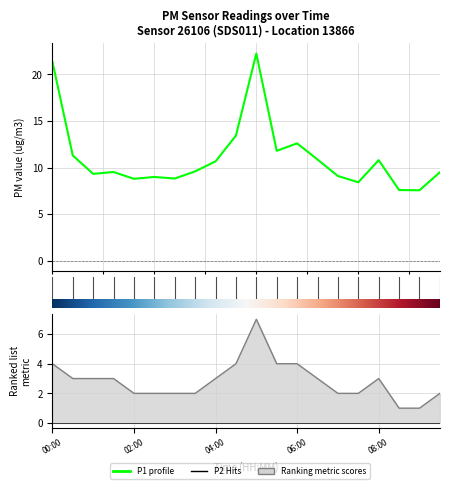

Rank the categories by value from lowest to highest.

09:00, 08:30, 07:30, 02:00, 03:00, 02:30, 07:00, 01:00, 09:30, 01:30, 03:30, 04:00, 08:00, 06:30, 00:30, 05:30, 06:00, 04:30, 00:00, 05:00